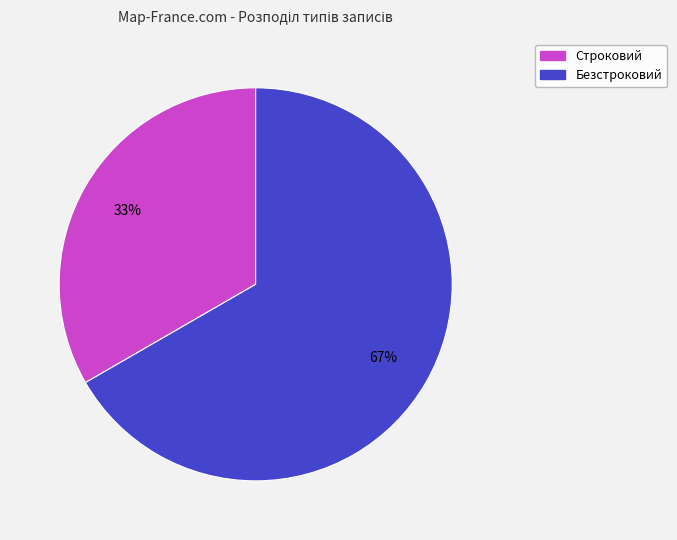

Is it true that Строковий is 43% of the pie?

False